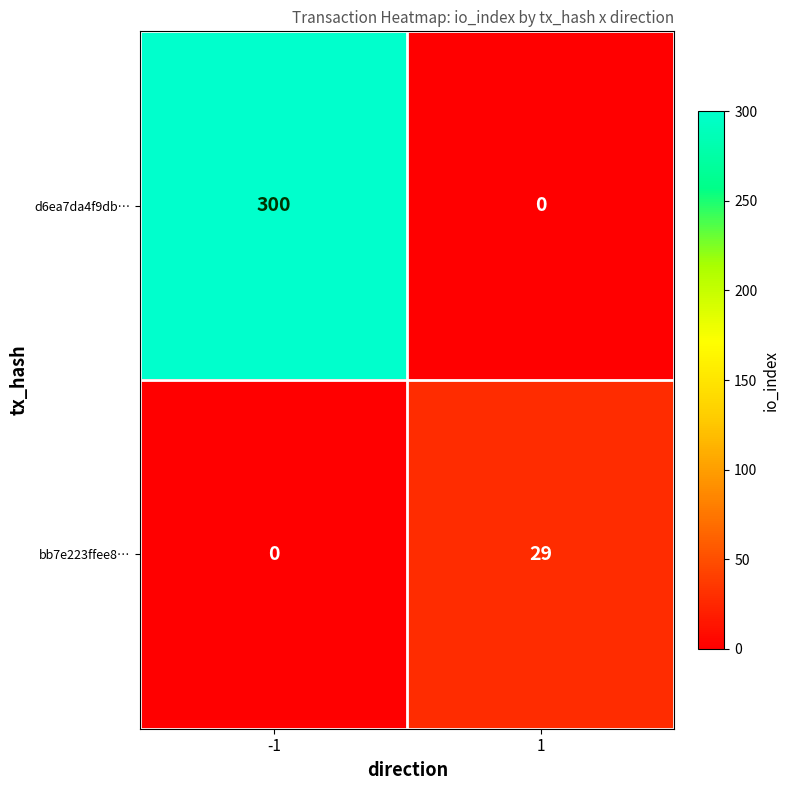

Reading left to right, extract all data points from this chart.

d6ea7da4f9db…: -1=300	1=0
bb7e223ffee8…: -1=0	1=29